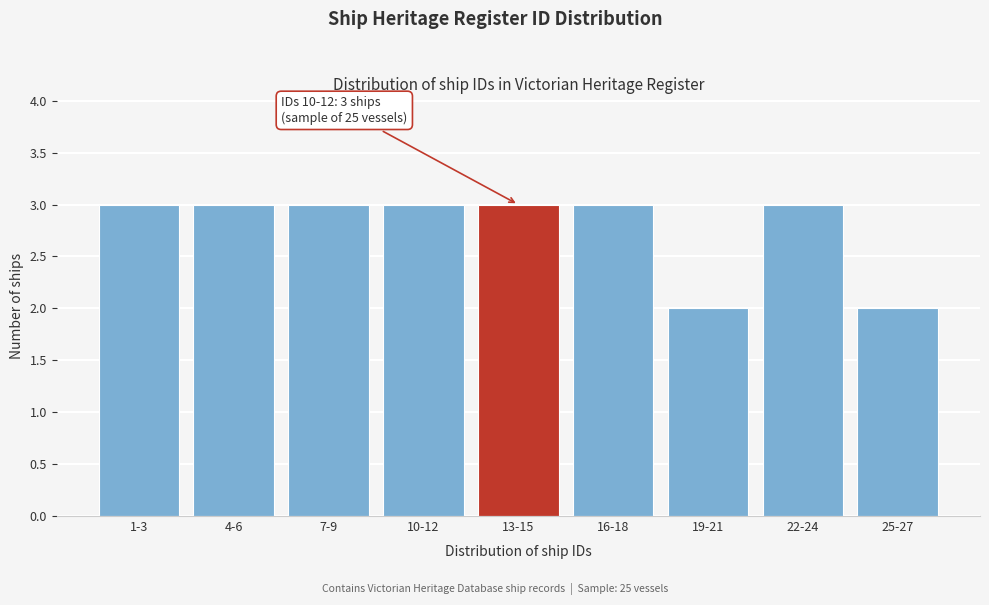

Reading right to left, what are all the values shown in this chart?

25-27=2	22-24=3	19-21=2	16-18=3	13-15=3	10-12=3	7-9=3	4-6=3	1-3=3